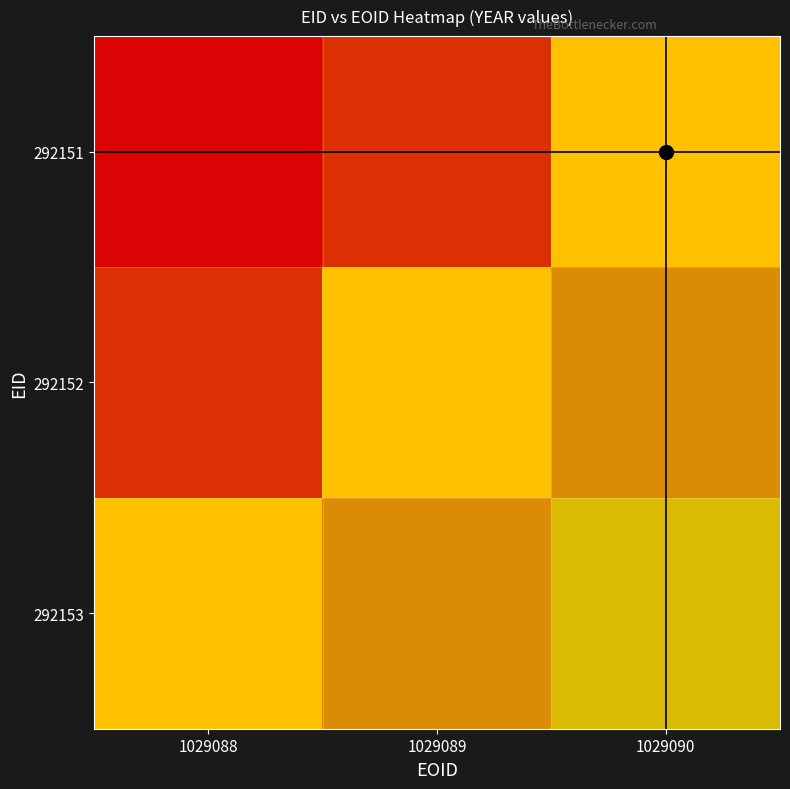

What is the minimum value for 292153?

2006.0